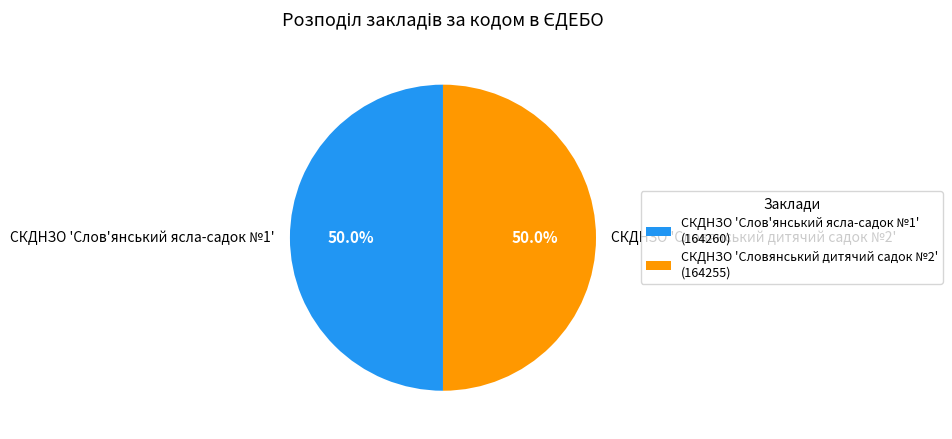

Is it true that СКДНЗО 'Словянський дитячий садок №2' is 42% of the pie?

False